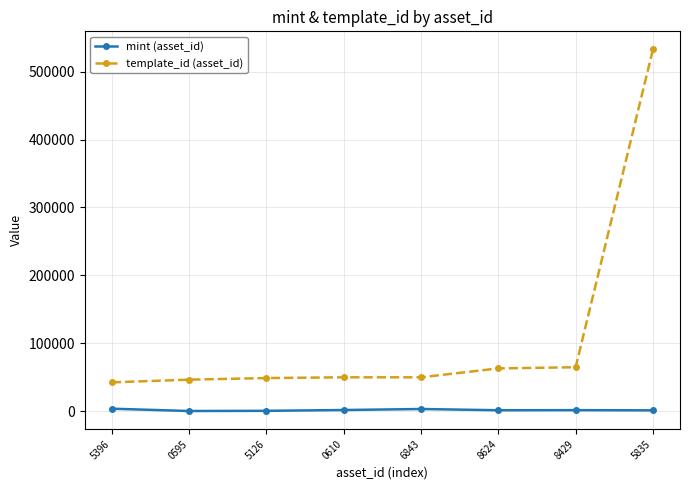

Does the chart display data point markers on the line(s)?

Yes